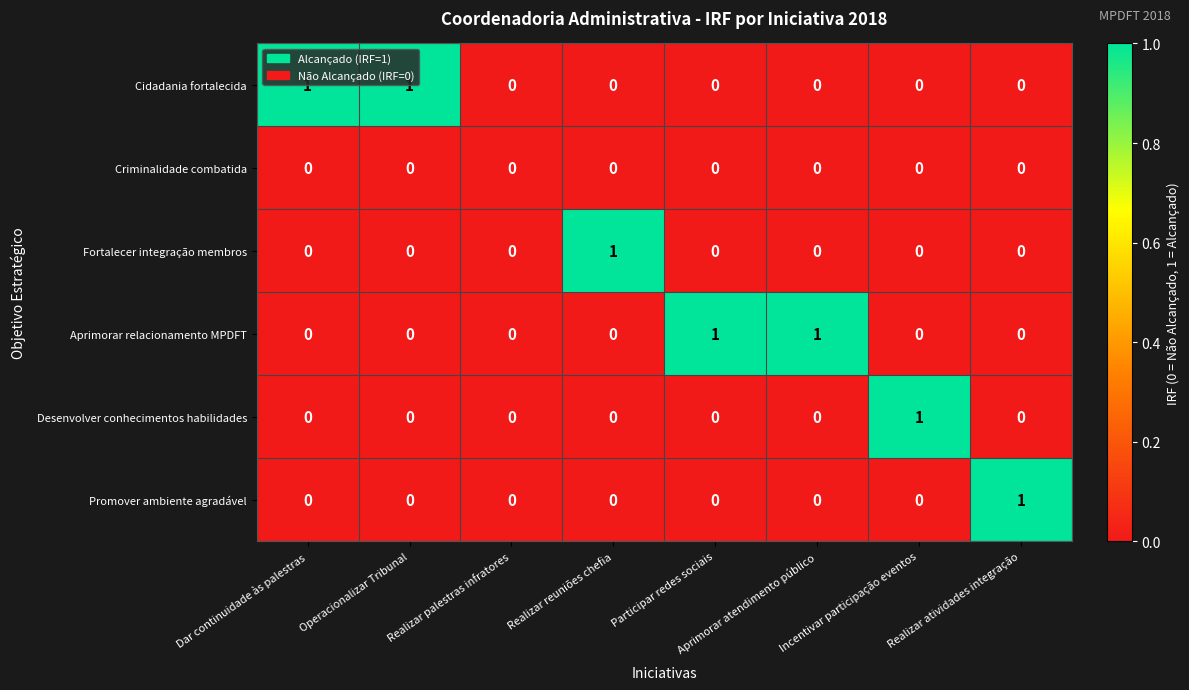

Count the Promover ambiente agradável values in the range 0 to 1.

8